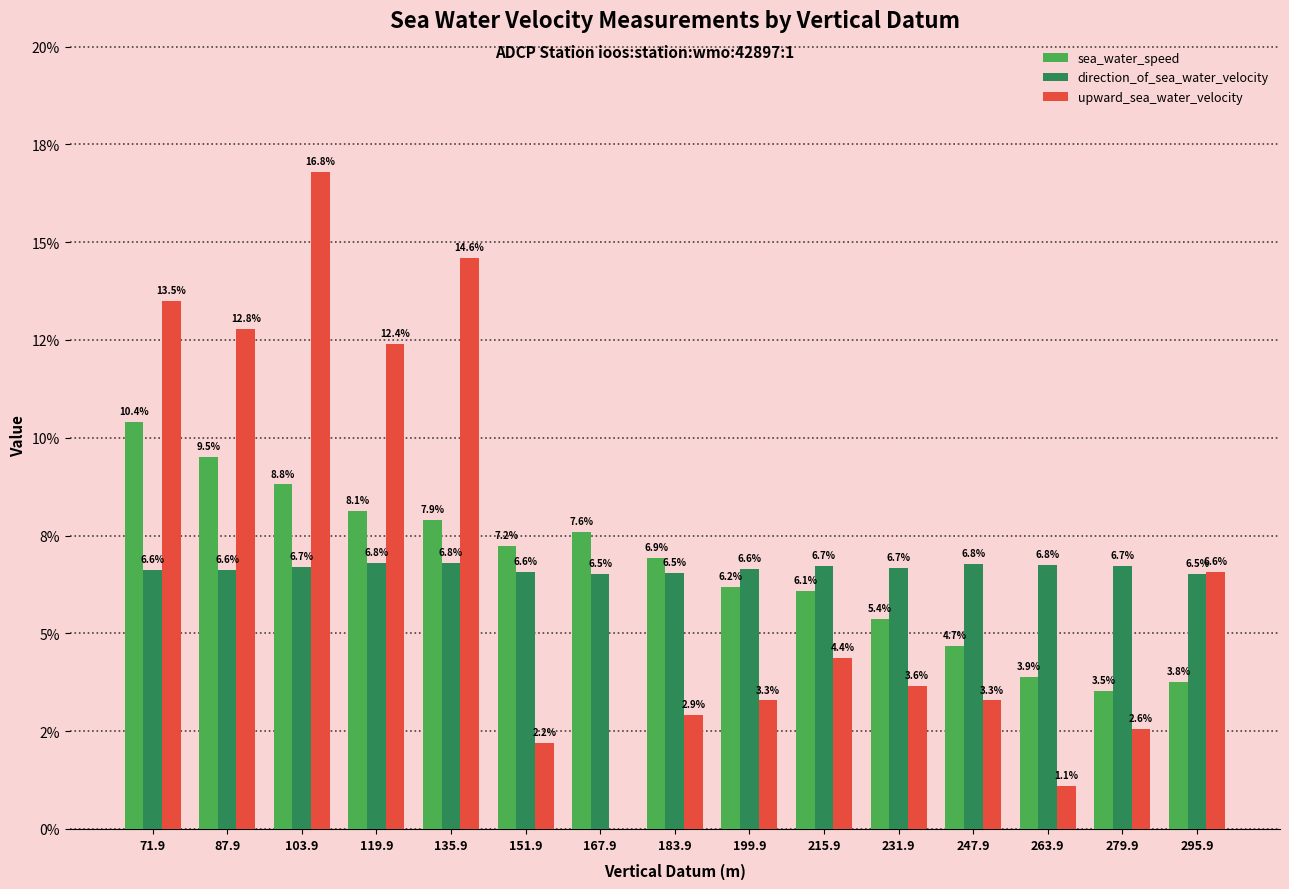

Between 247.9 and 151.9, which is larger?

151.9